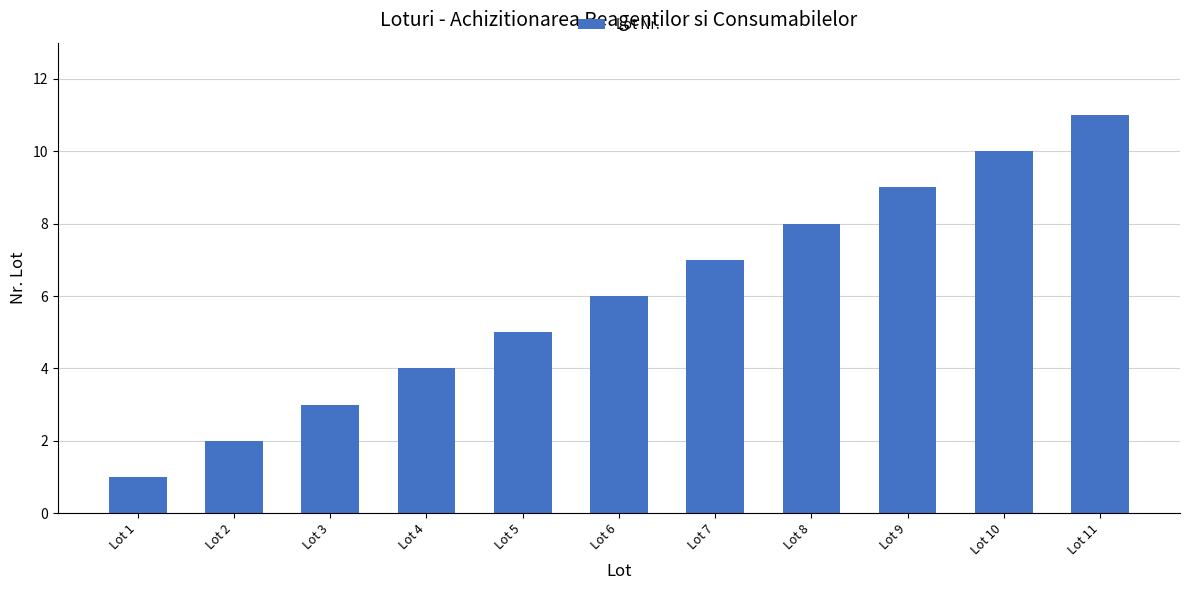

List the labels in order of value, largest first.

Lot 11, Lot 10, Lot 9, Lot 8, Lot 7, Lot 6, Lot 5, Lot 4, Lot 3, Lot 2, Lot 1